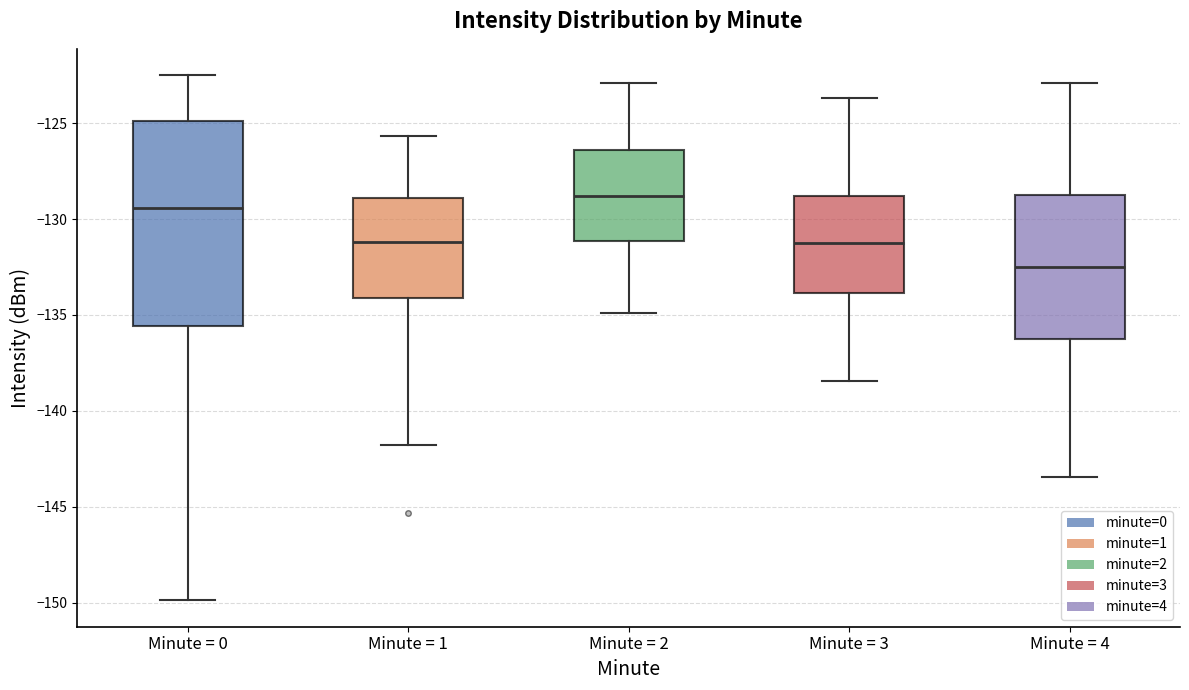

Where is the lower edge of the box for Minute = 1 on the y-axis? The values are not printed on the chart, so give them approximately, as read against the axis.

-134.0